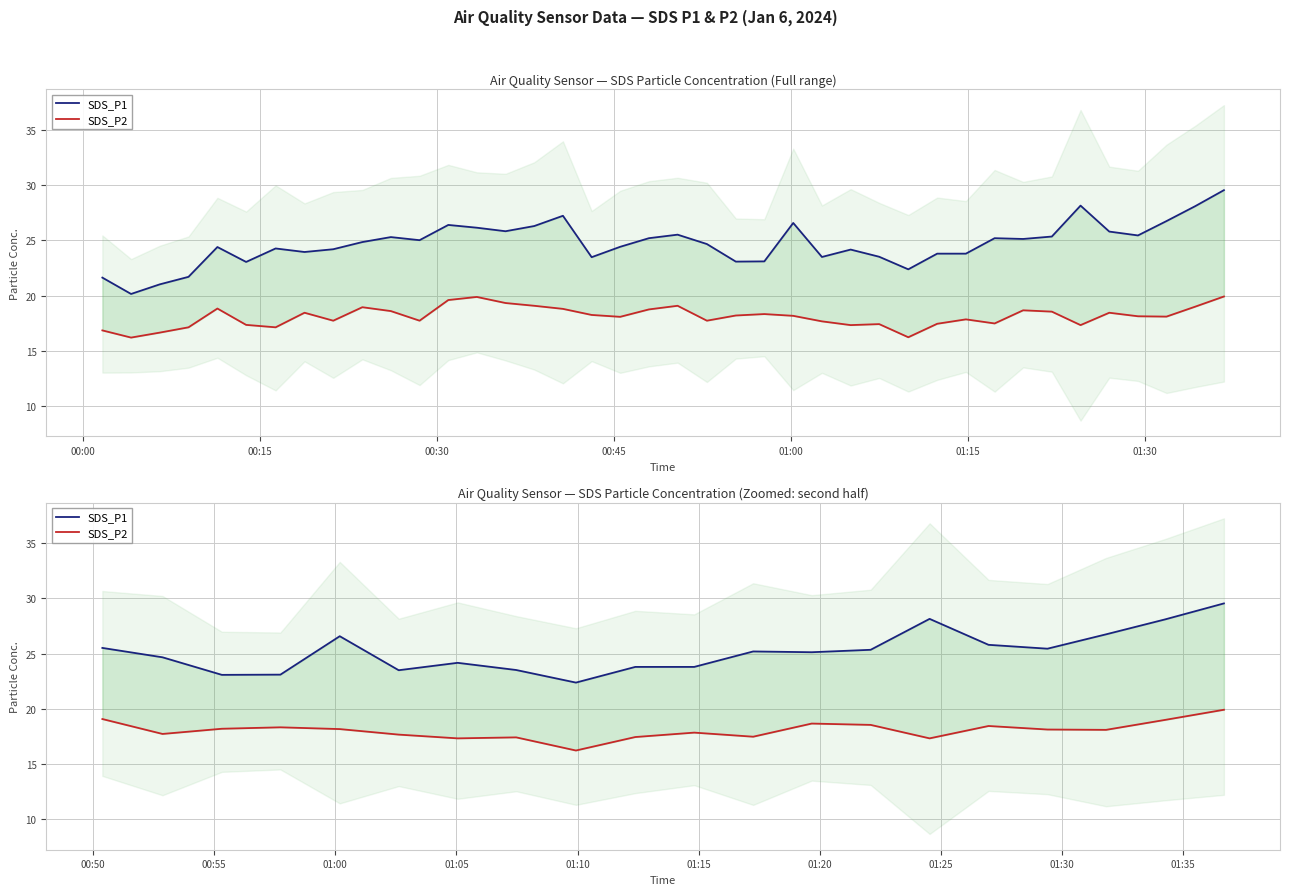

What is the maximum value for SDS_P2?

19.9